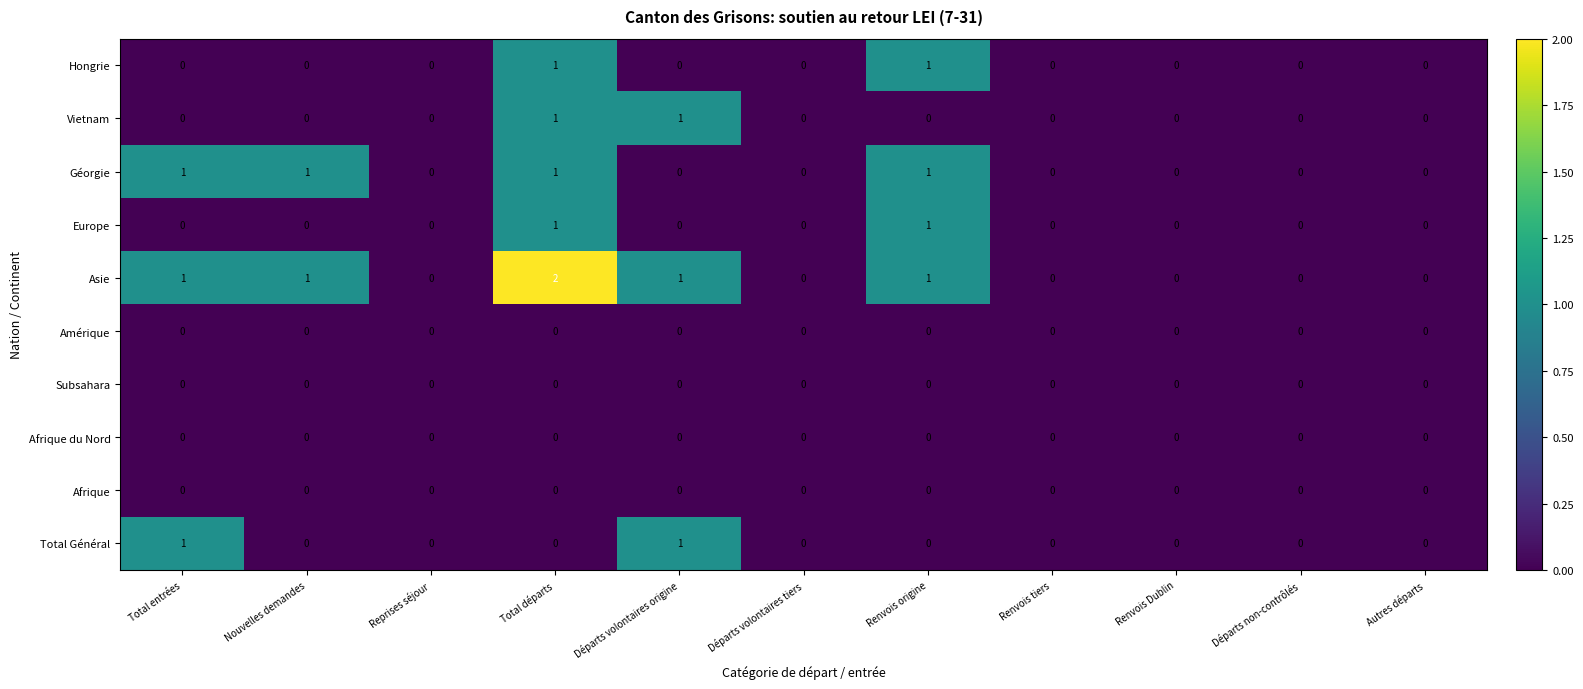

How many categories are shown in the chart?

11